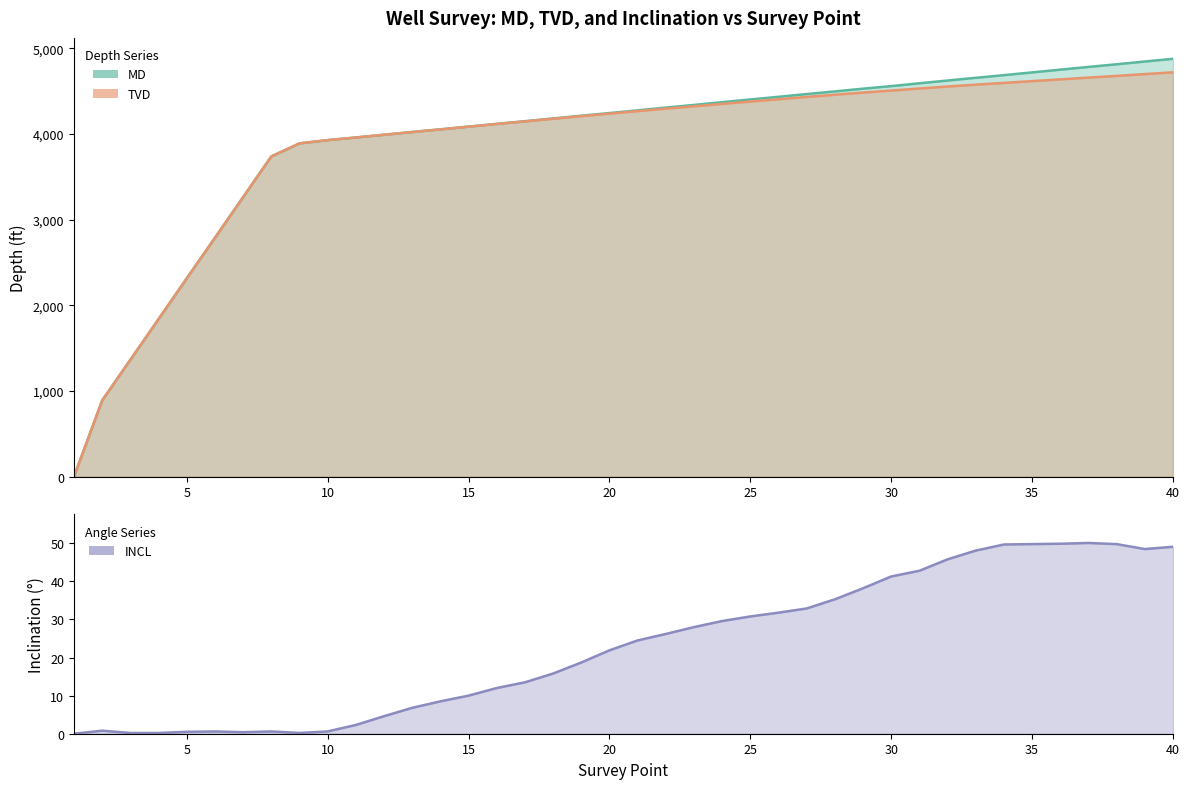

Between 11 and 38, which series saw the biggest shift?

MD